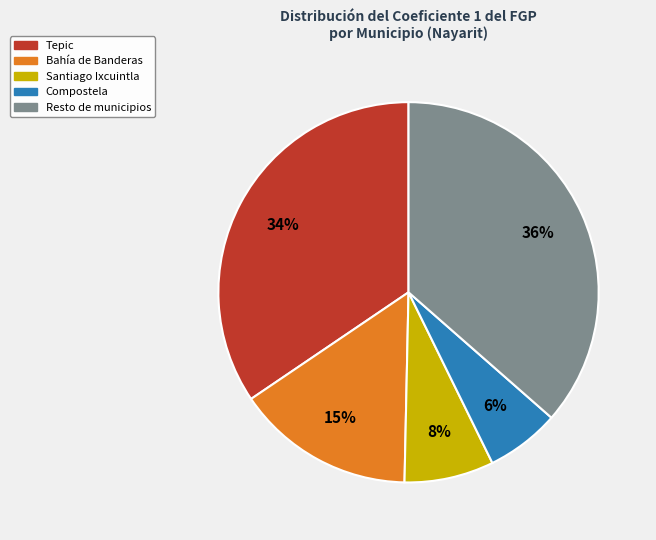

To the nearest percent, what is the difference between the largest and smallest slice percentages?

30%